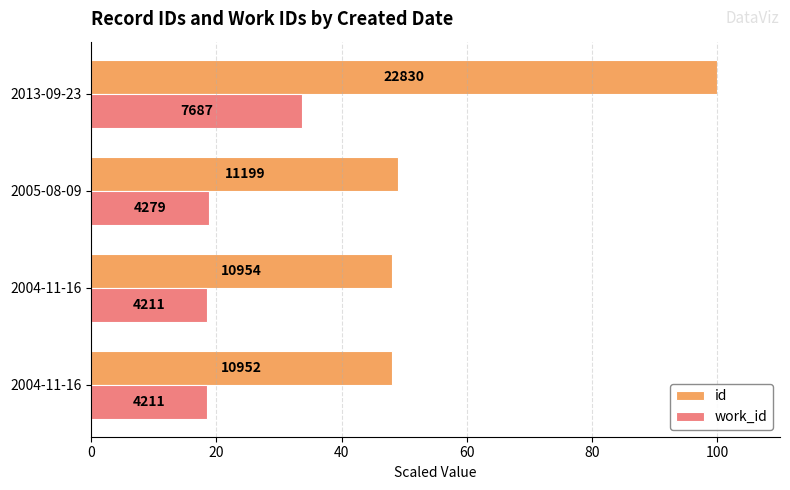

What are all the series names shown in the legend?

id, work_id